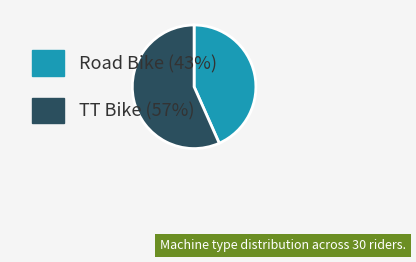

Between TT Bike and Road Bike, which is larger?

TT Bike